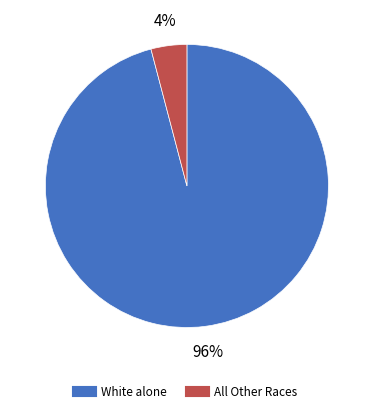

To the nearest percent, what is the average slice percentage?

50%